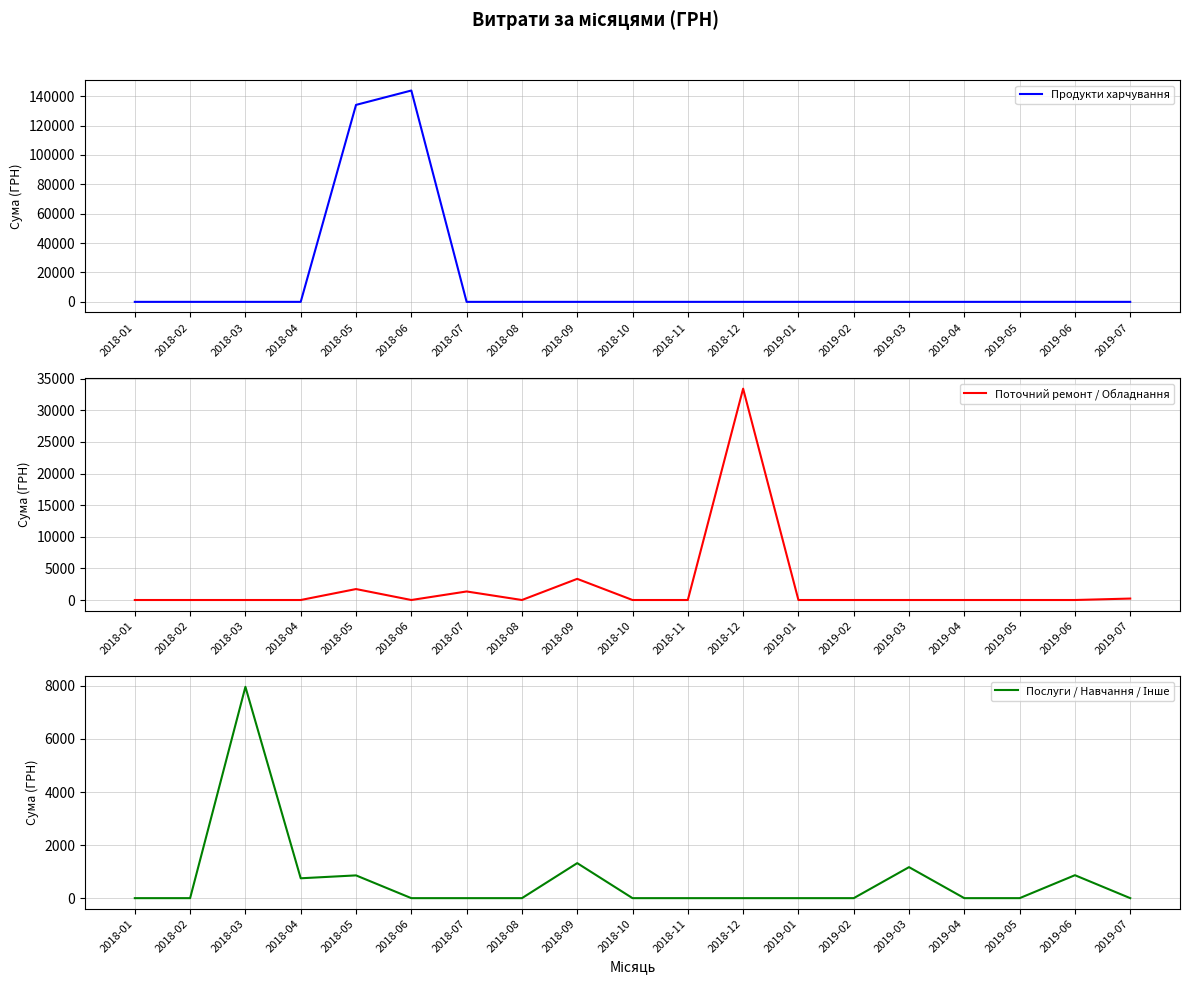

Reading left to right, what are all the values shown in this chart?

Продукти харчування: 0.0	0.0	0.0	0.0	134024.3	143804.8	0.0	0.0	0.0	0.0	0.0	0.0	0.0	0.0	0.0	0.0	0.0	0.0	0.0
Поточний ремонт / Обладнання: 0.0	0.0	0.0	0.0	1732.0	0.0	1350.0	0.0	3345.0	0.0	0.0	33427.2	0.0	0.0	0.0	0.0	0.0	0.0	228.5
Послуги / Навчання / Інше: 0.0	0.0	7964.6	749.0	858.0	0.0	0.0	0.0	1320.0	0.0	0.0	0.0	0.0	0.0	1168.8	0.0	0.0	865.0	0.0